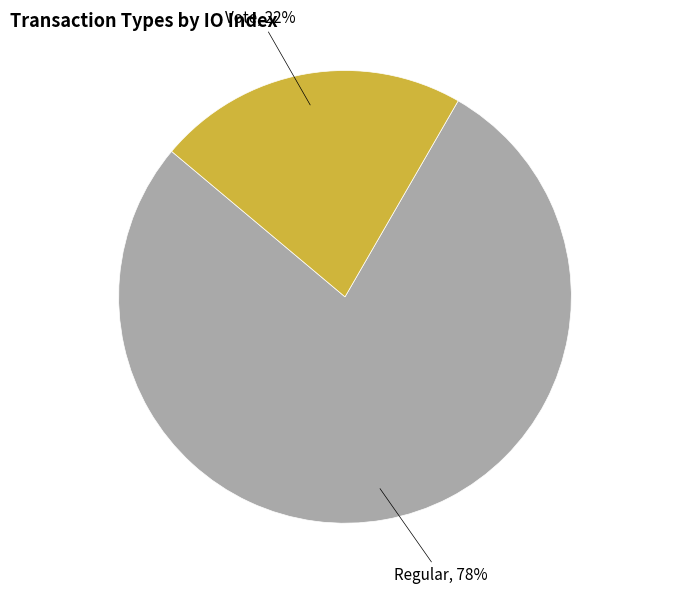

To the nearest percent, what percentage of the pie is Vote?

22%